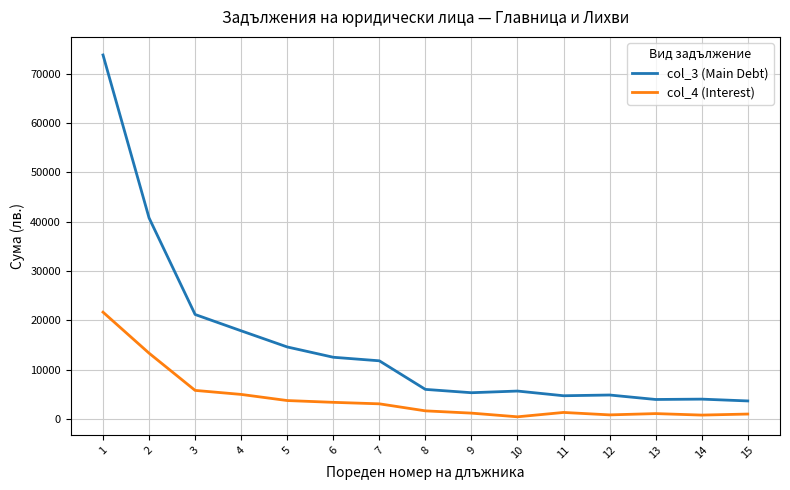

At which label is col_4 (Interest) closest to 11082?

2